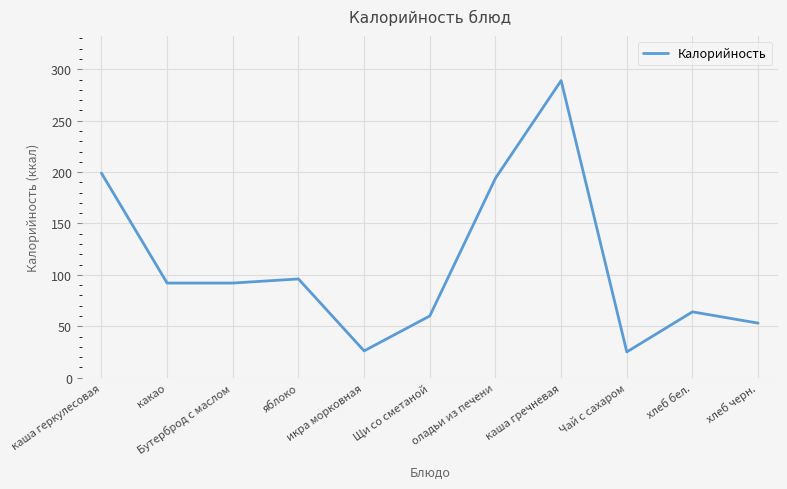

What is the sum of the values at яблоко and хлеб бел.?

160